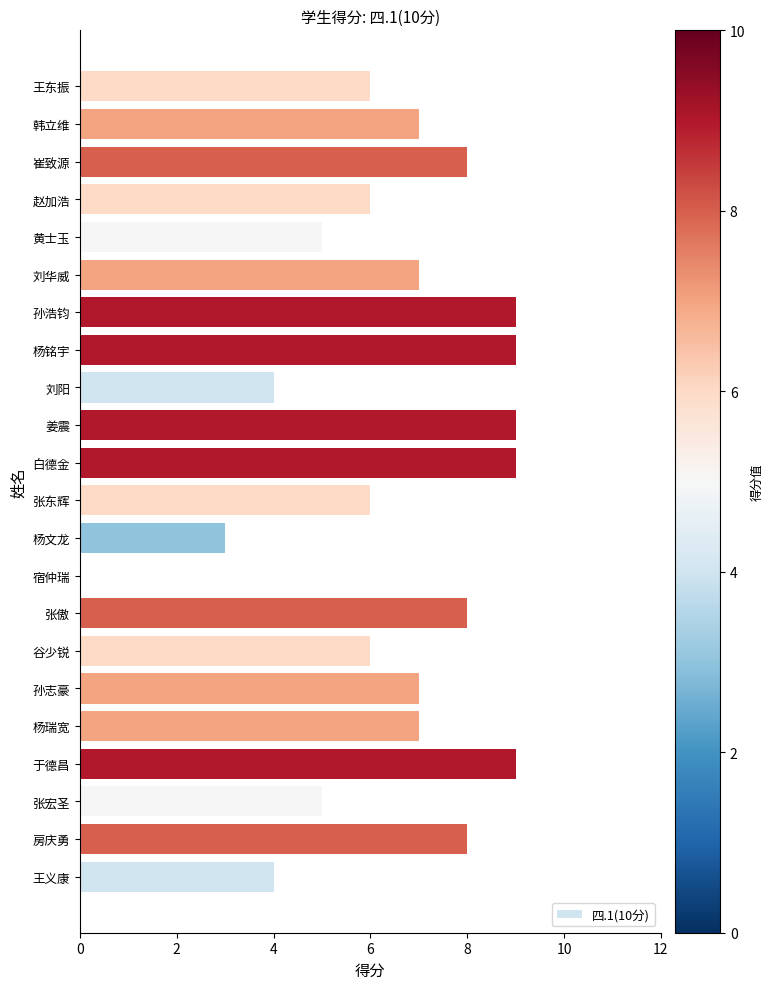

What is the change in value from 孙志豪 to 杨文龙?

-4